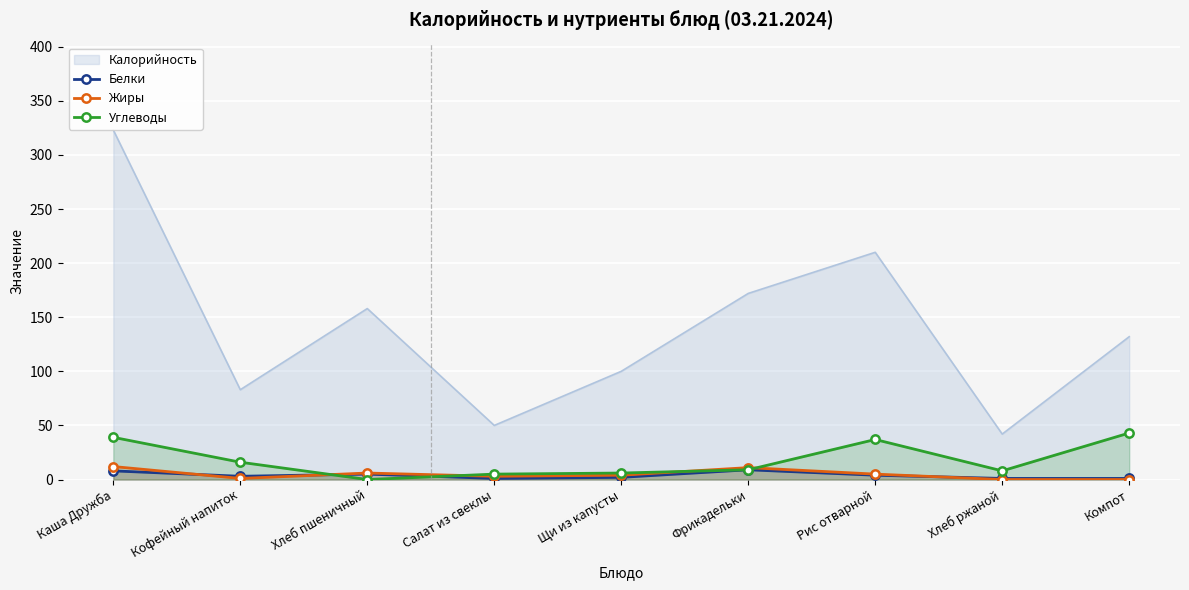

How many intersections are there between Белки and Углеводы?

2